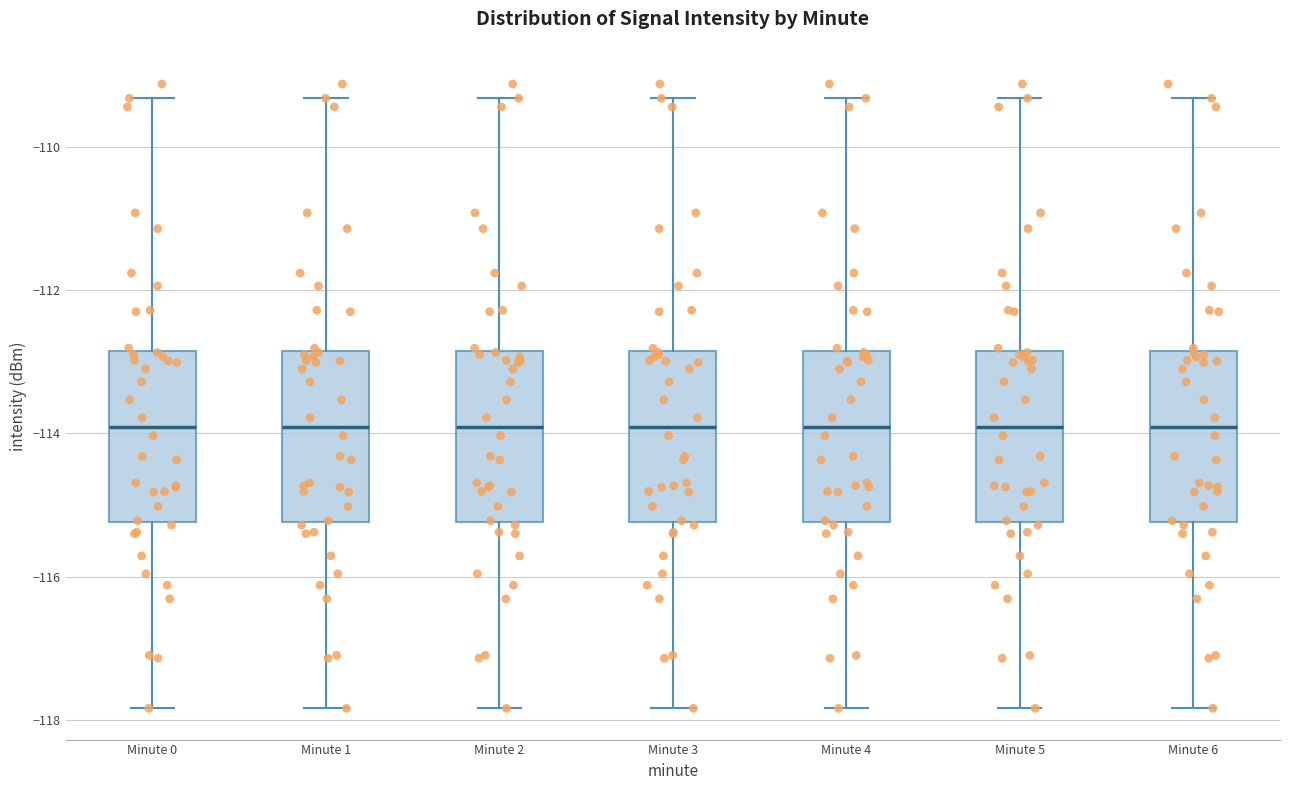

Where does the lower whisker of the box for Minute 4 end on the y-axis? The values are not printed on the chart, so give them approximately, as read against the axis.

-117.8